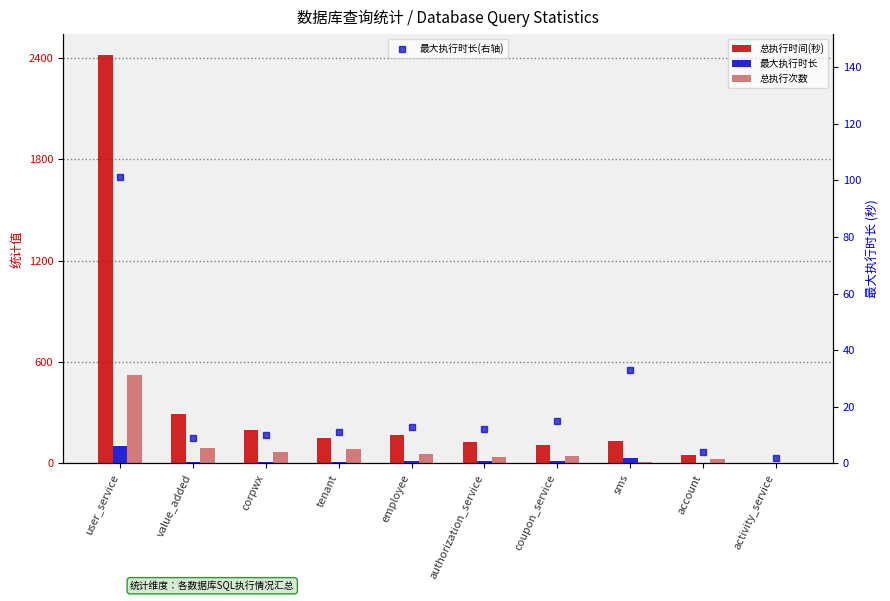

What is the label of the 2nd bar from the left?

value_added